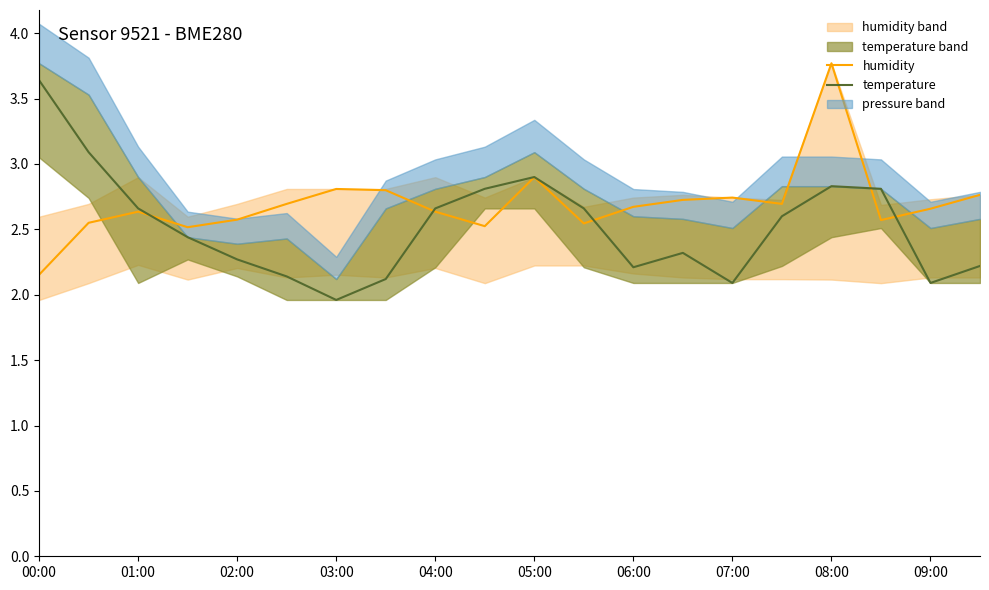

Is the value of temperature at 08:00 greater than the value of humidity at 07:00?

Yes